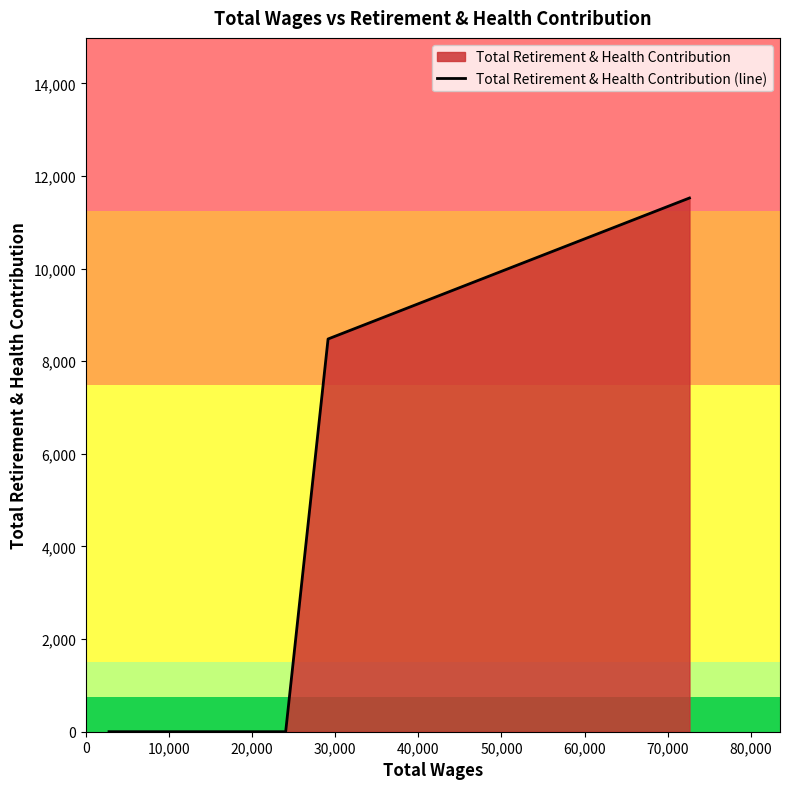

What is the greatest value displayed?

11524